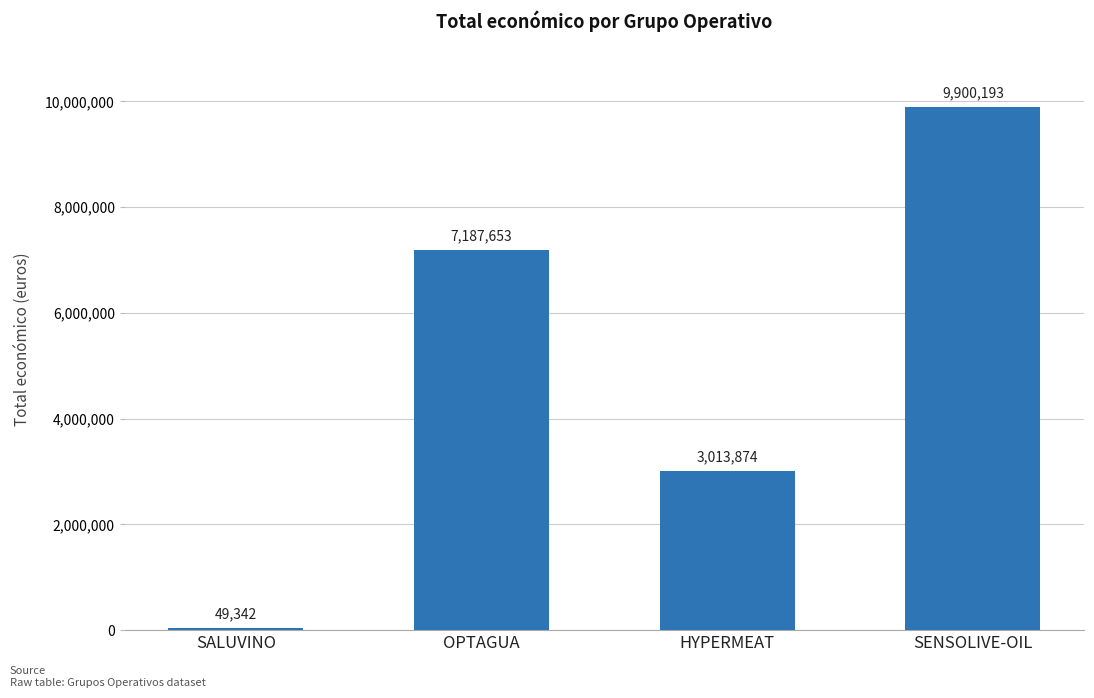

Where is the data nearest to the value 4974767?

HYPERMEAT